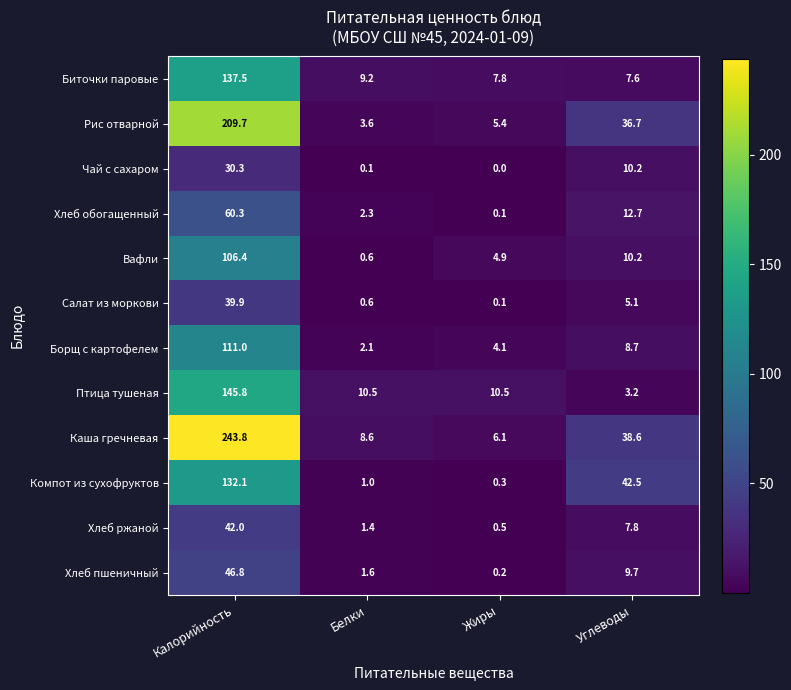

What is the difference between the maximum and minimum values in the Хлеб ржаной series?

41.5